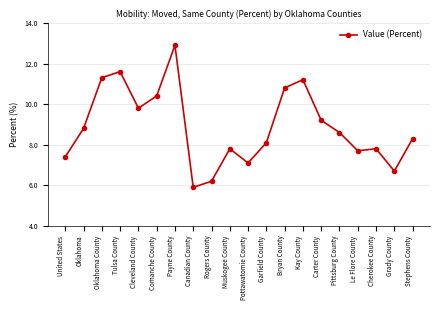

The chart shows a value of 2.3 at Le Flore County. True or false?

False